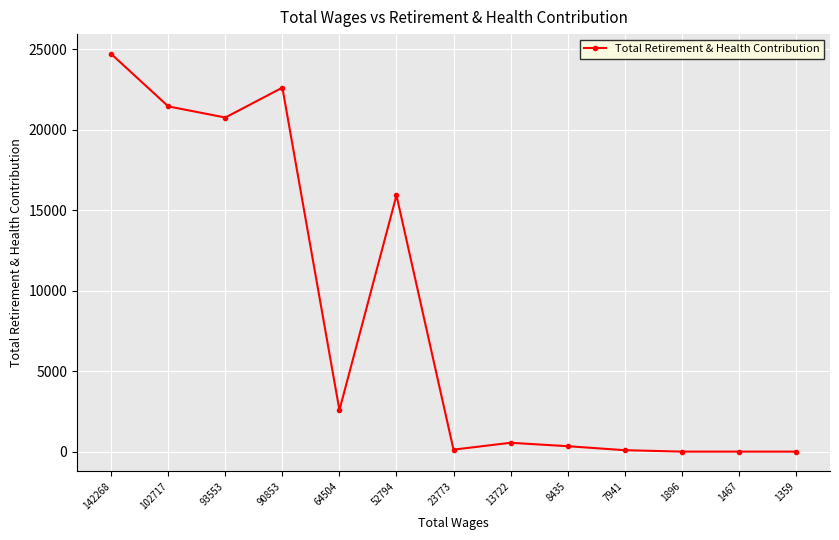

What is the change in value from 64504 to 1896?

-2580